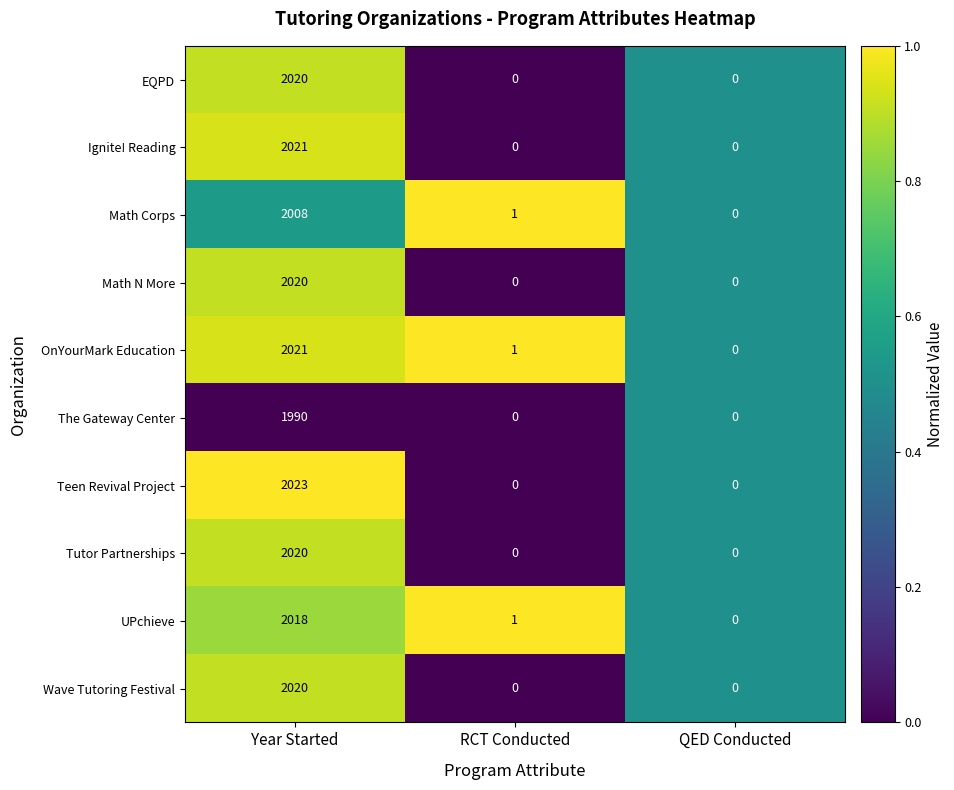

What is the approximate value of EQPD at Year Started?

2020